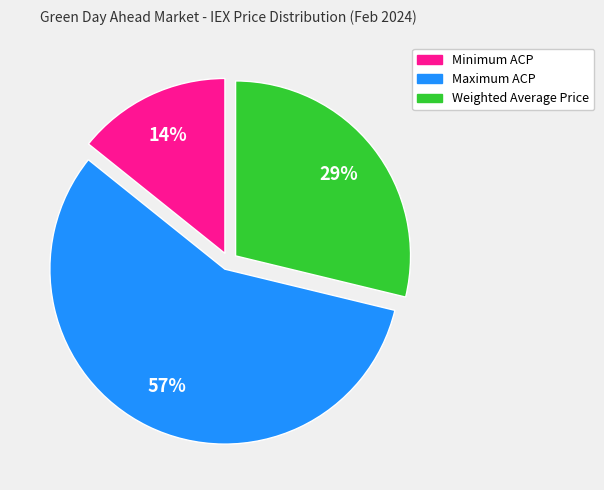

Which has a higher value, Weighted Average Price or Maximum ACP?

Maximum ACP